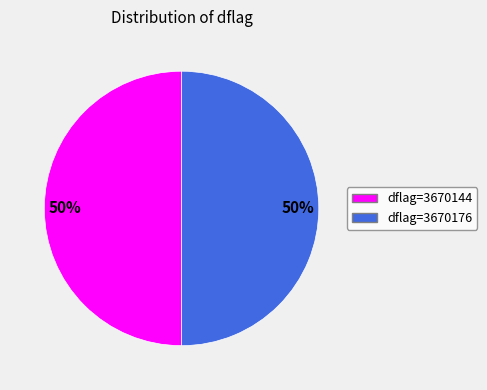

To the nearest percent, what is the average slice percentage?

50%